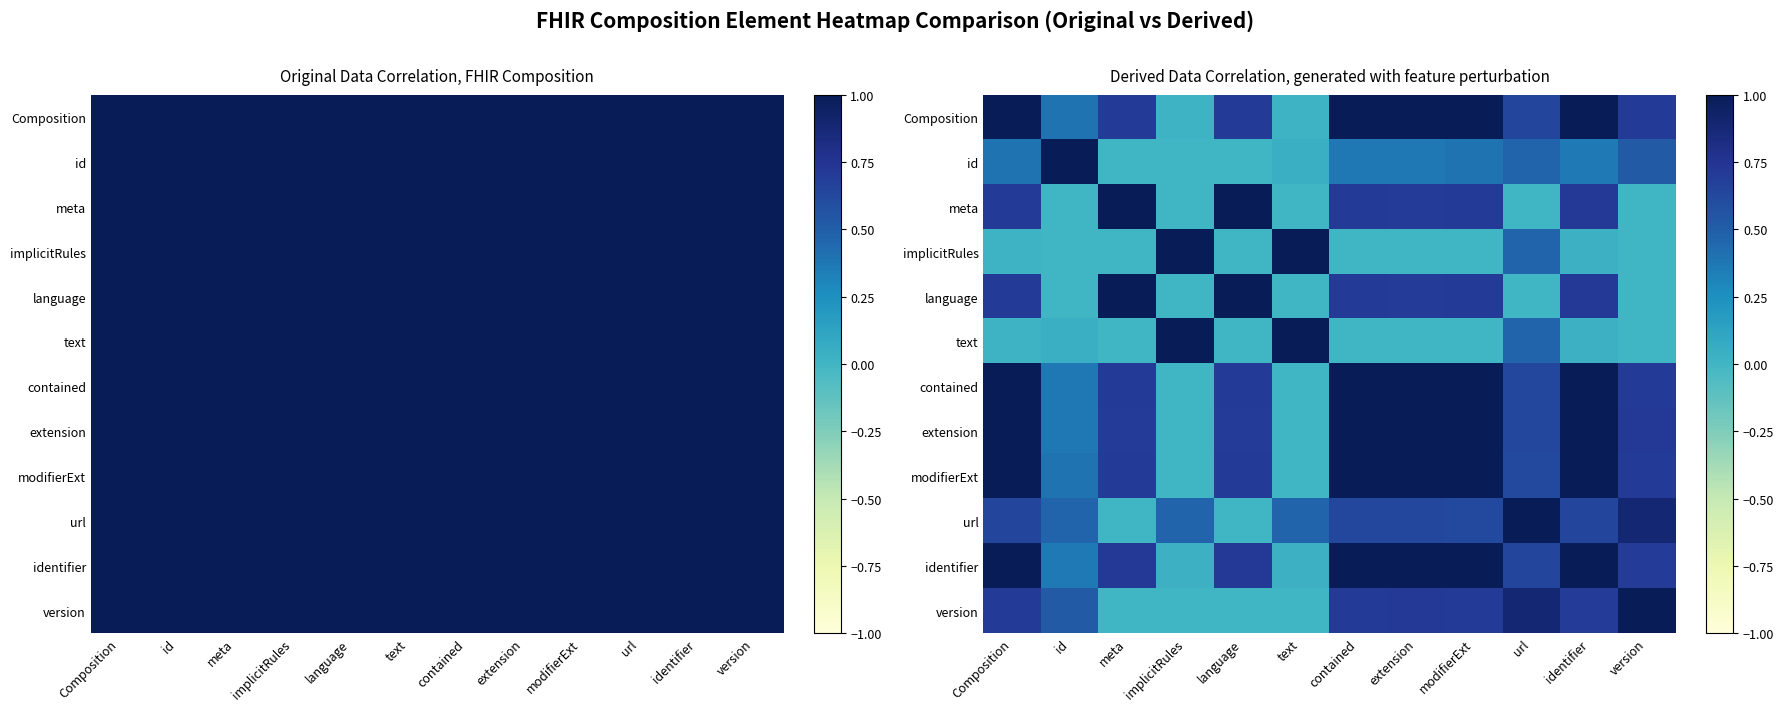

What value does the identifier series have at identifier?

1.0